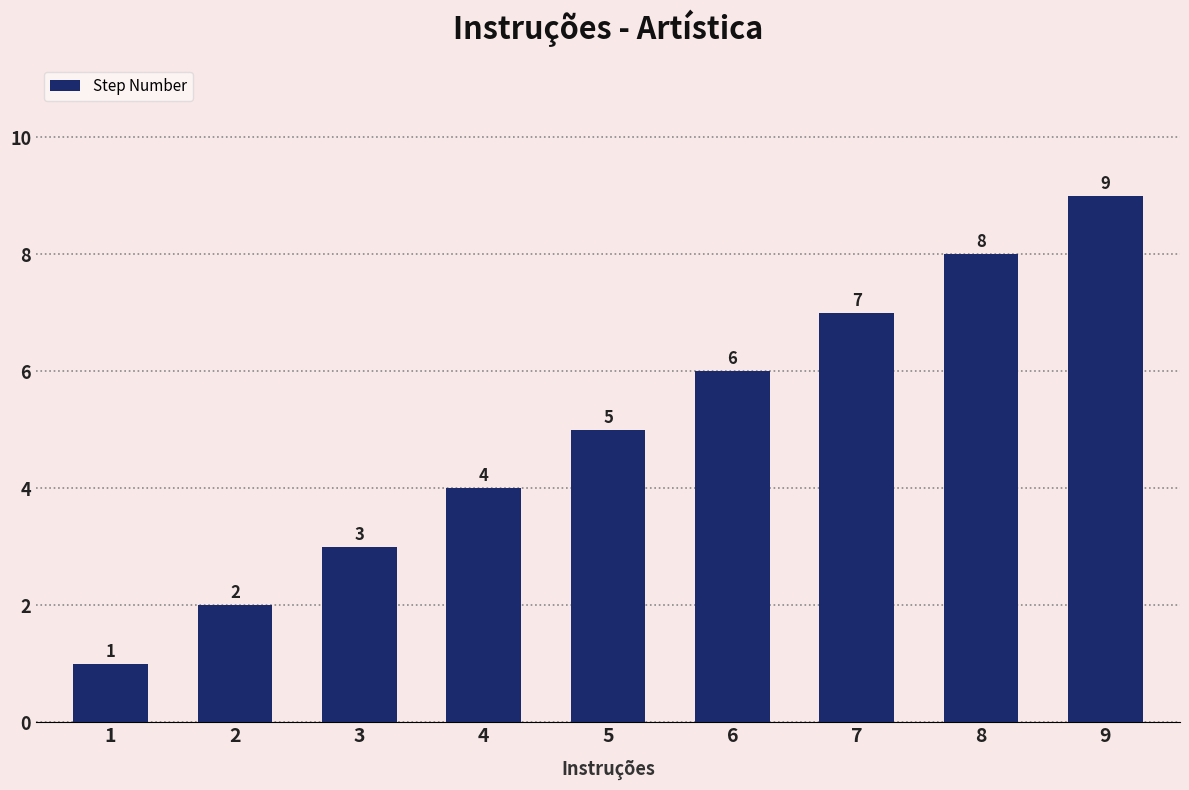

Approximately how many times larger is the value at 6 compared to 3?

2.0